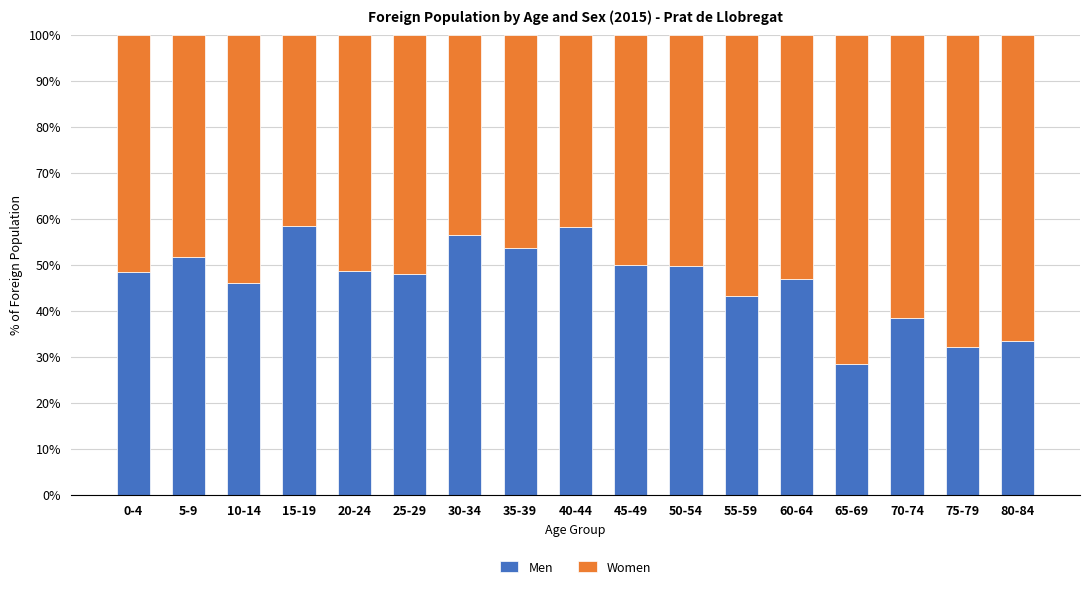

What is the sum of the Men values at 65-69 and 60-64?

75.3